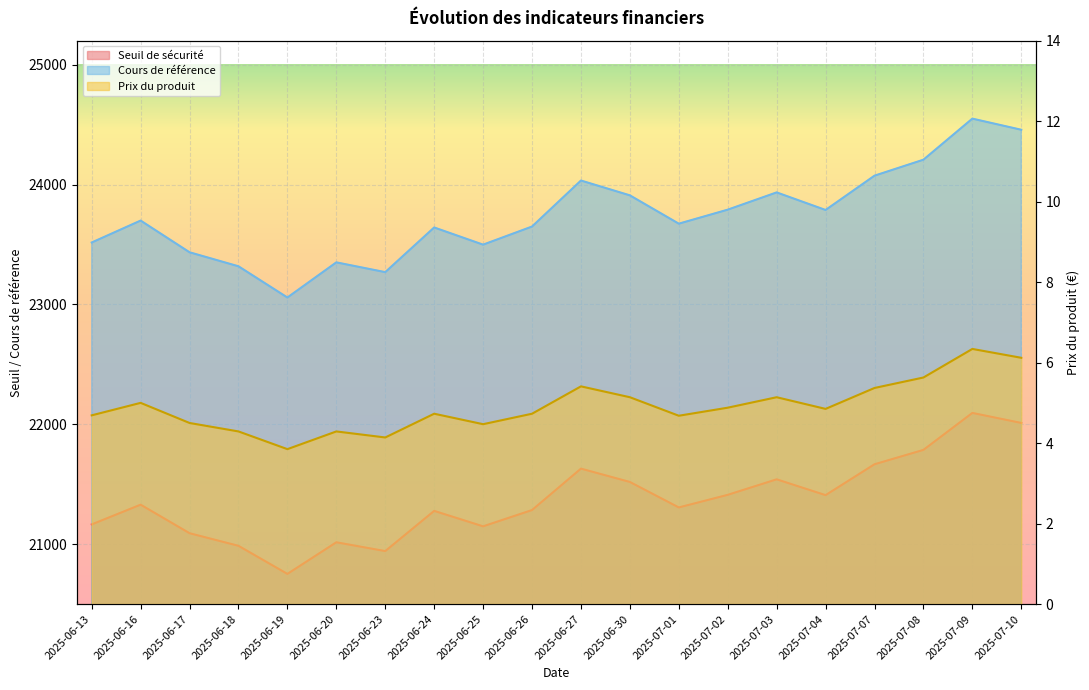

List the labels in order of Seuil de sécurité value, smallest first.

2025-06-19, 2025-06-23, 2025-06-18, 2025-06-20, 2025-06-17, 2025-06-25, 2025-06-13, 2025-06-24, 2025-06-26, 2025-07-01, 2025-06-16, 2025-07-04, 2025-07-02, 2025-06-30, 2025-07-03, 2025-06-27, 2025-07-07, 2025-07-08, 2025-07-10, 2025-07-09